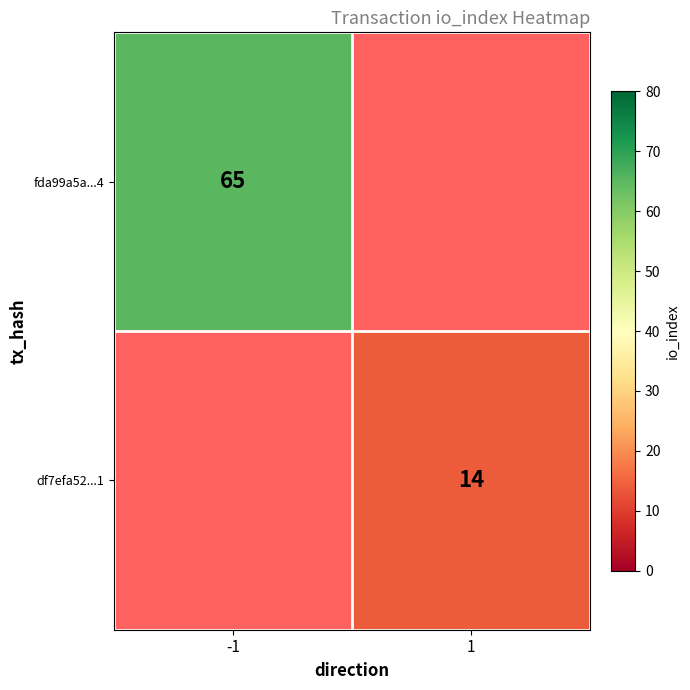

The value of df7efa52...1 at 1 is 14. True or false?

True